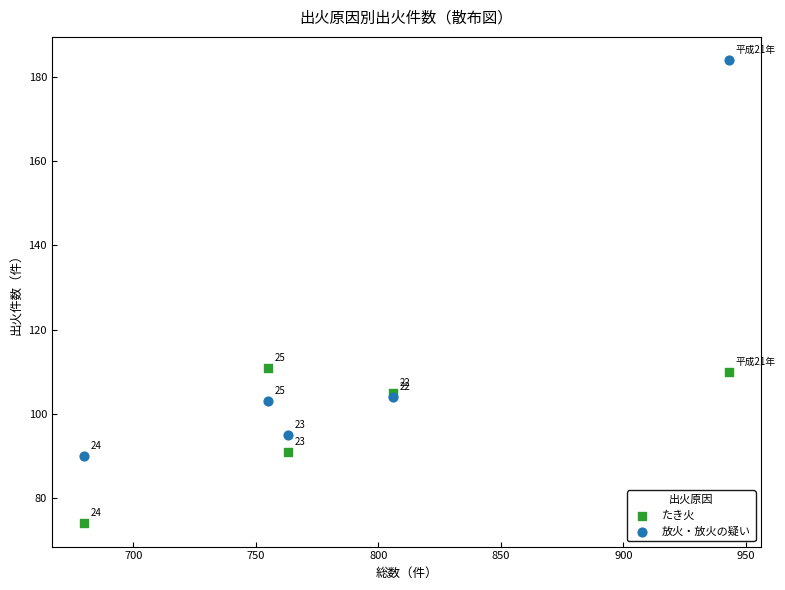

Across all series, what Y value is closest to 129?

111